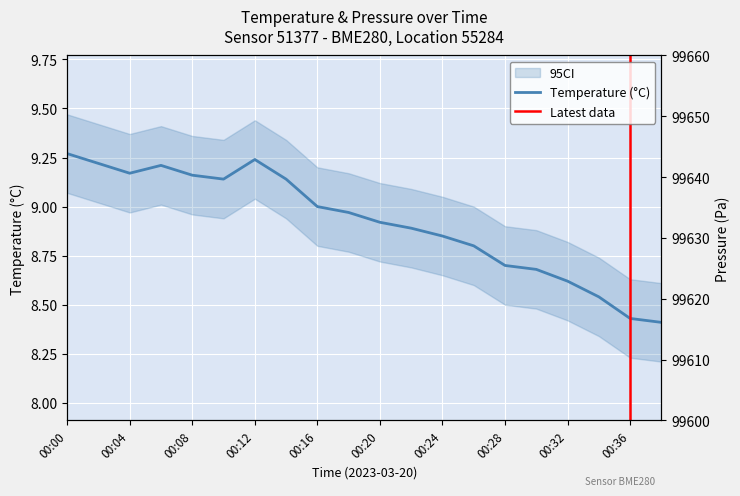

Which category has the lowest value in the temperature series?

00:38